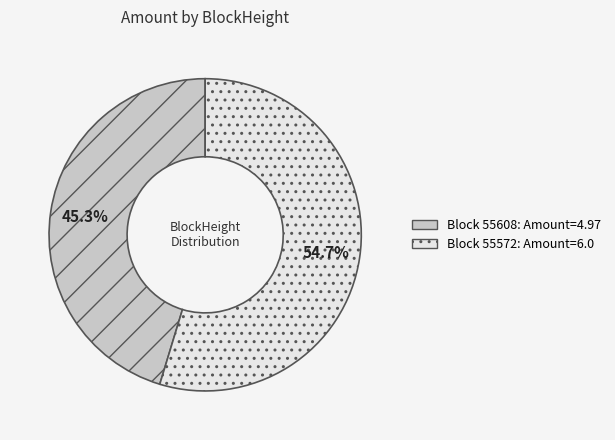

Is there a majority slice in this chart?

Yes